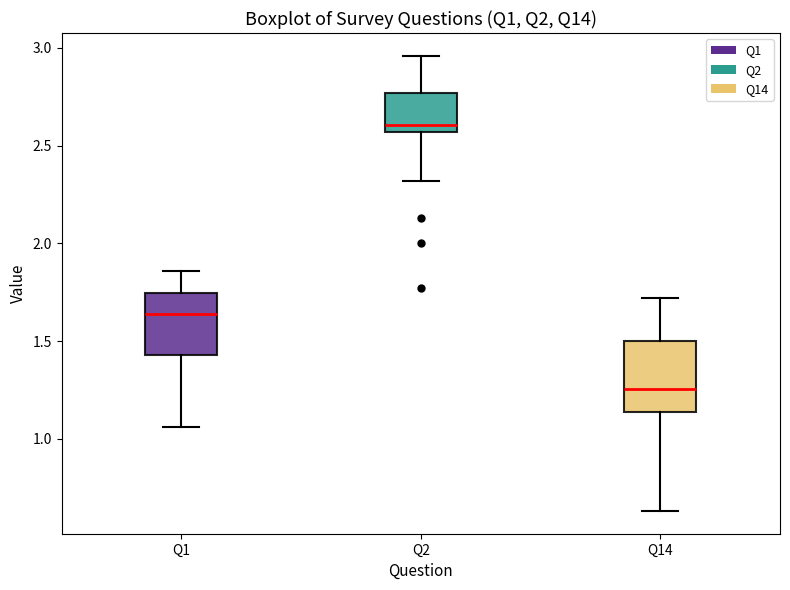

Reading left to right, transcribe this box plot: for each box, give where its median line is, the range the box spans, and where its two whiskers end, as read against the y-axis. The values are not printed on the chart, so give them approximately, as read against the axis.

Q1: median 1.65, box 1.45 to 1.75, whiskers 1.05 to 1.85
Q2: median 2.60, box 2.55 to 2.75, whiskers 2.30 to 2.95
Q14: median 1.25, box 1.15 to 1.50, whiskers 0.65 to 1.70